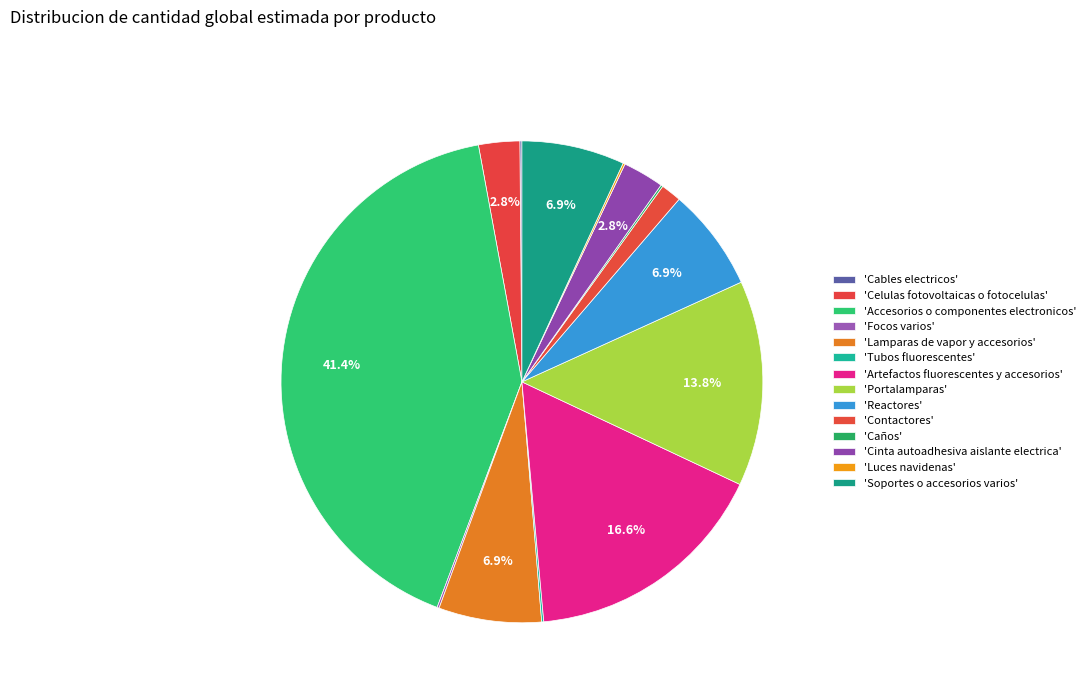

Which slice is the largest?

Accesorios o componentes electronicos